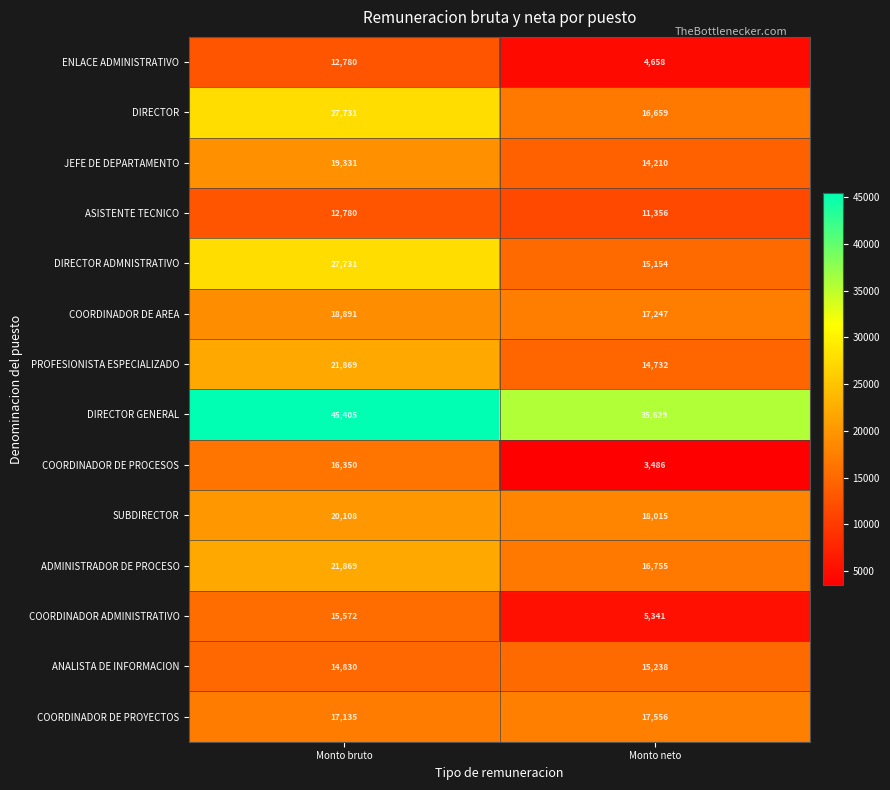

What is the total value across all series at Monto neto?

206036